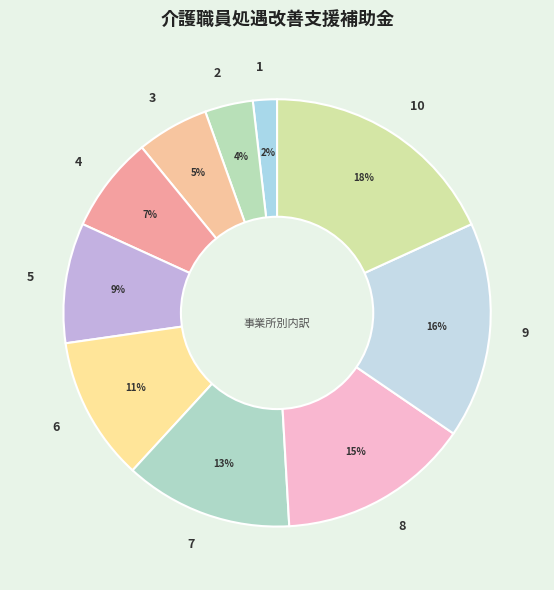

How many slices are in this pie chart?

10